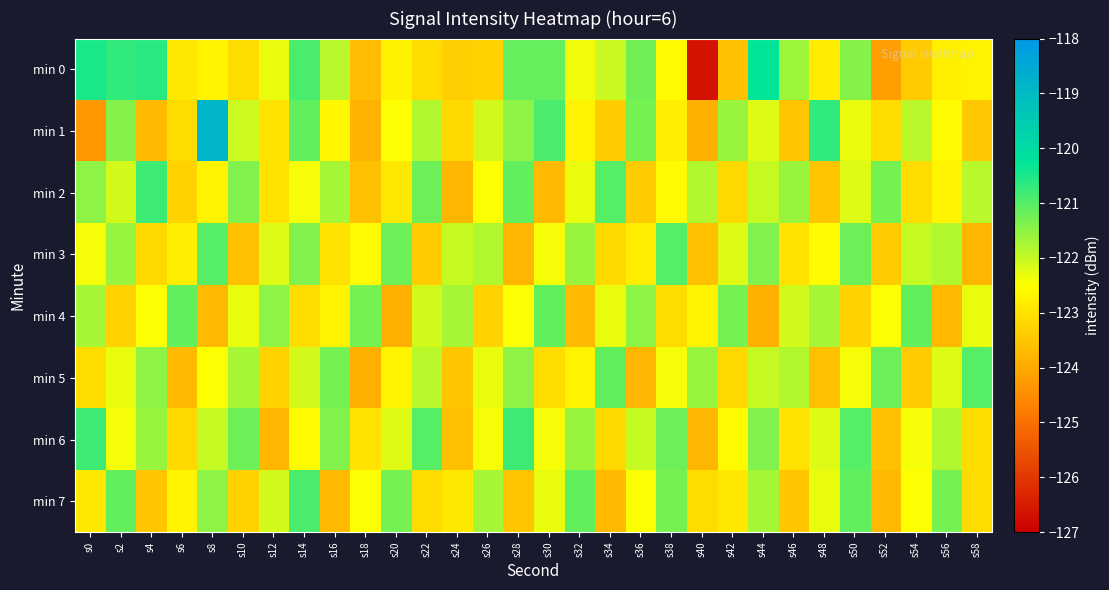

Rank the series at s56 from highest to lowest value.

min 7, min 3, min 6, min 5, min 1, min 2, min 0, min 4